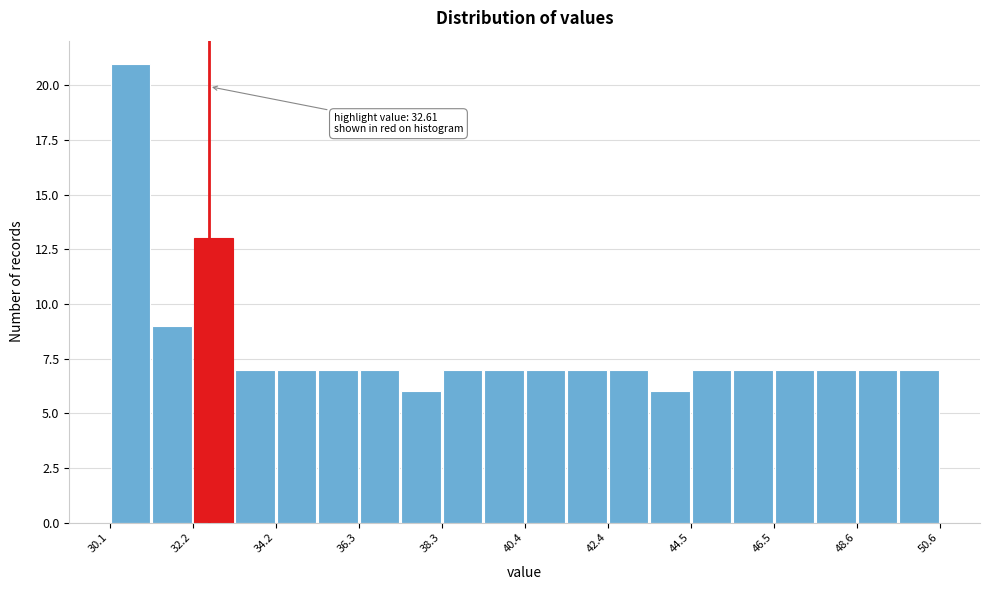

Read against the x-axis, roughly where is the centre of the tallest bar?

30.5